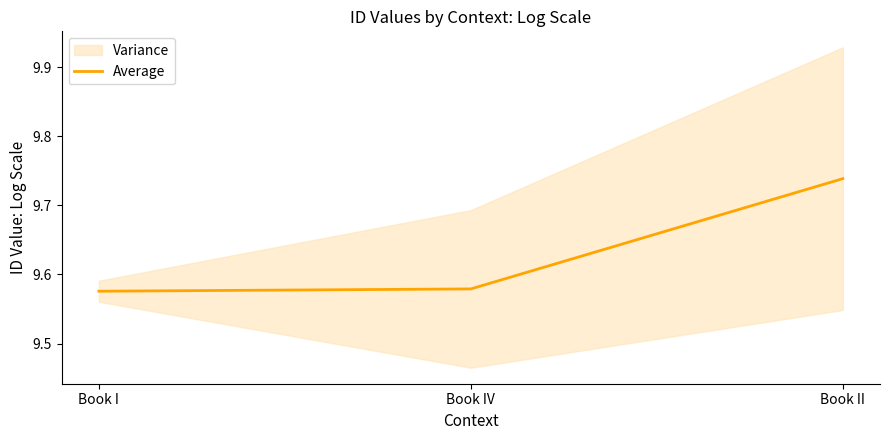

Read the value at Book IV.

9.6